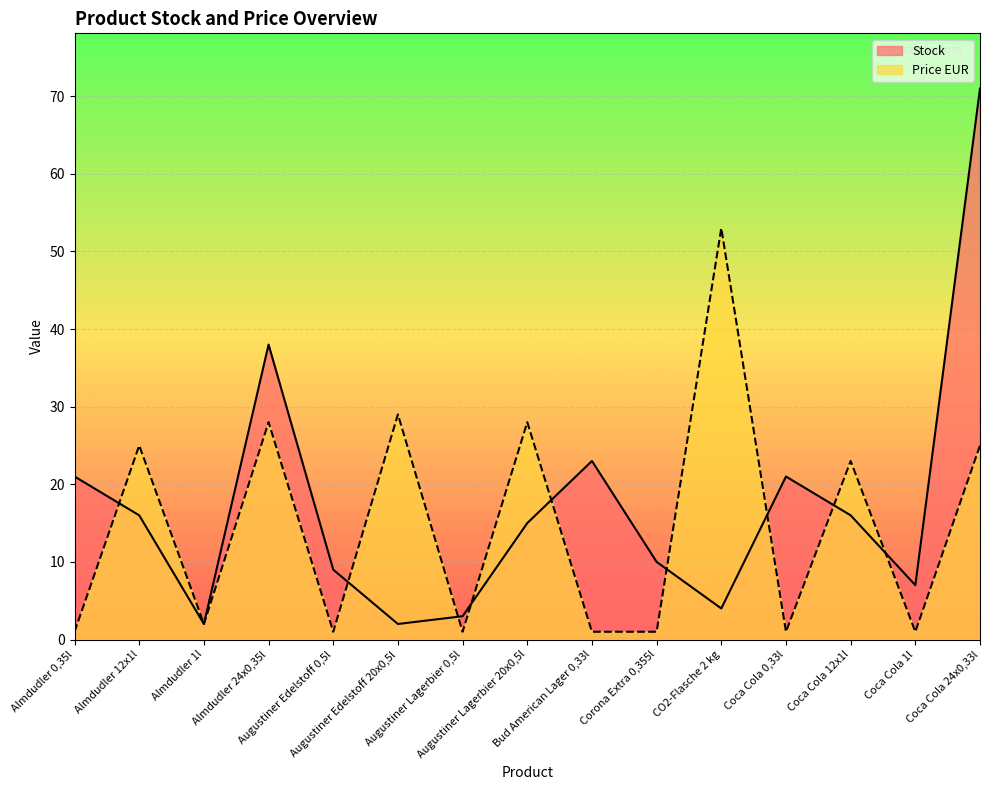

Which series ends up on top after the final intersection of Stock and Price EUR?

Stock